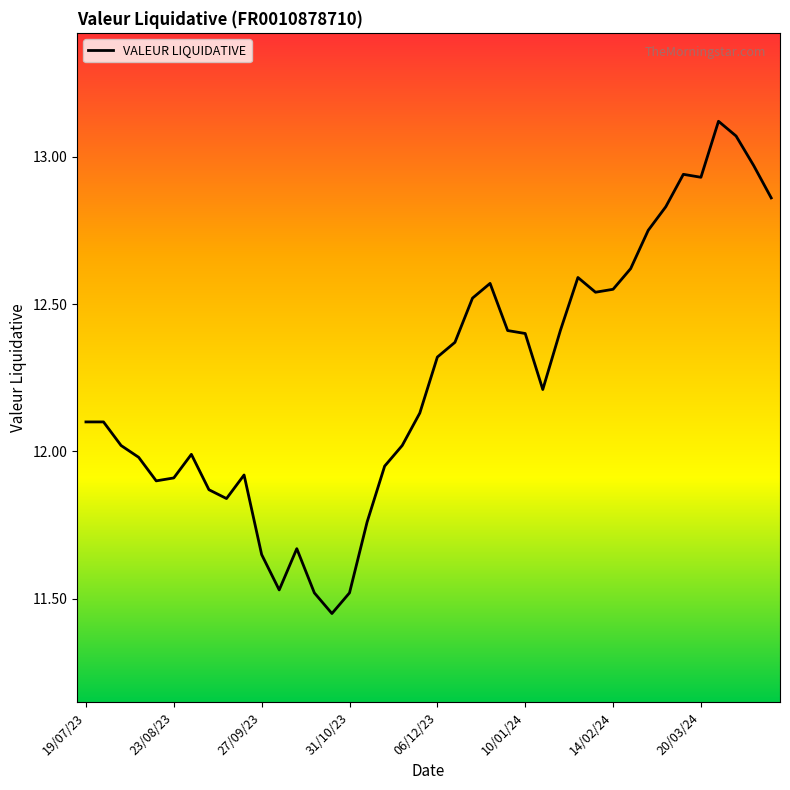

What is the difference between the maximum and minimum values?

1.7